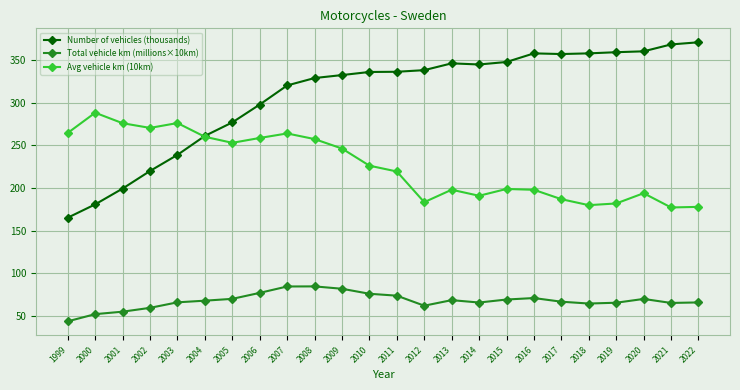

What is the value of the Total vehicle km (millions×10km) point at the 13th from the left?

73.8